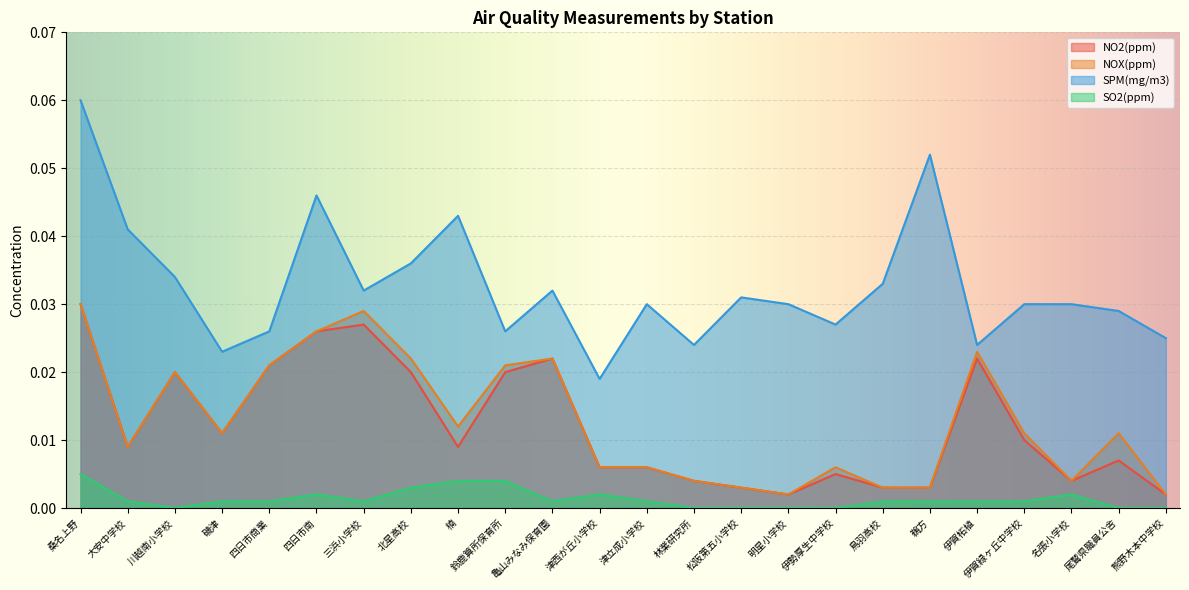

True or false: NOX(ppm) and SPM(mg/m3) cross at least once.

False